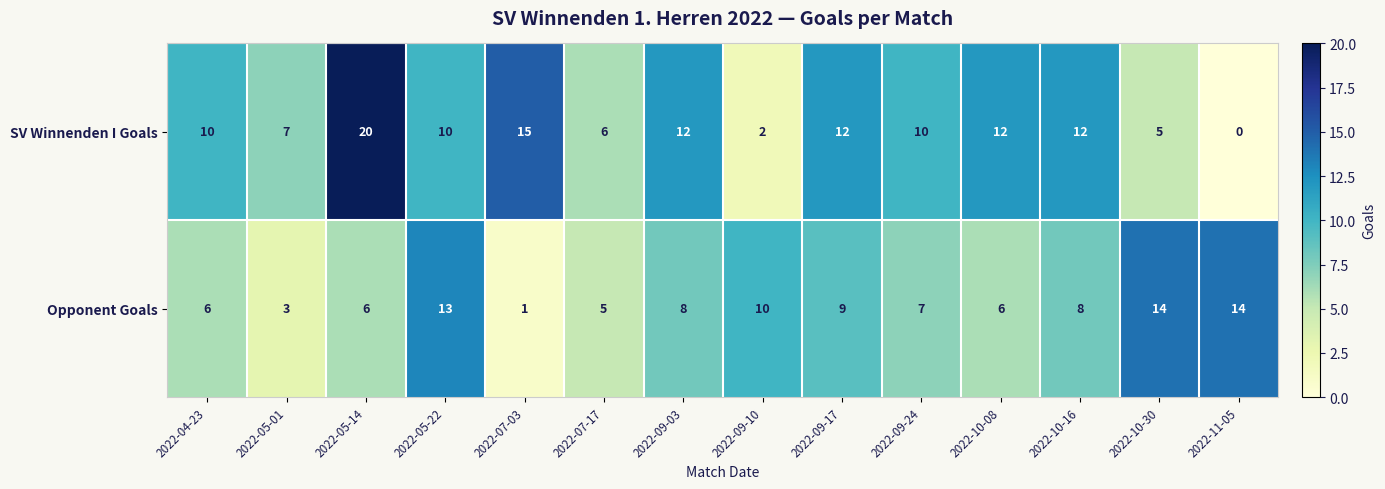

At which label is Opponent Goals closest to 7?

2022-09-24